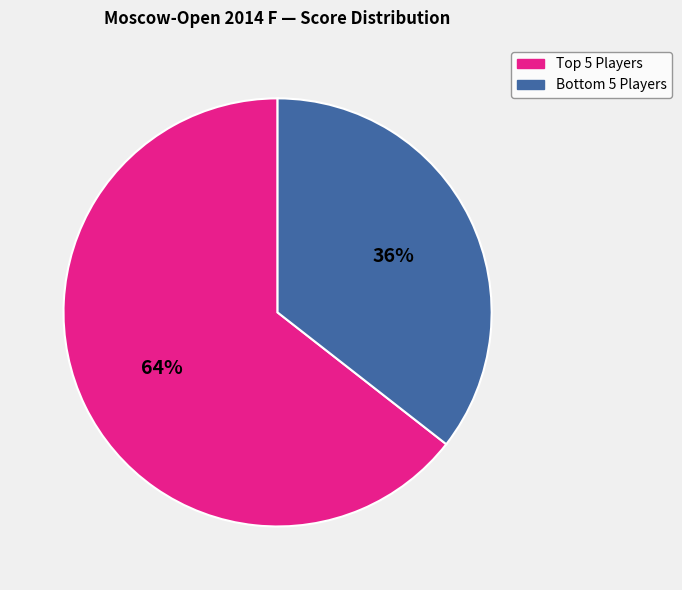

Which category accounts for the majority?

Top 5 Players